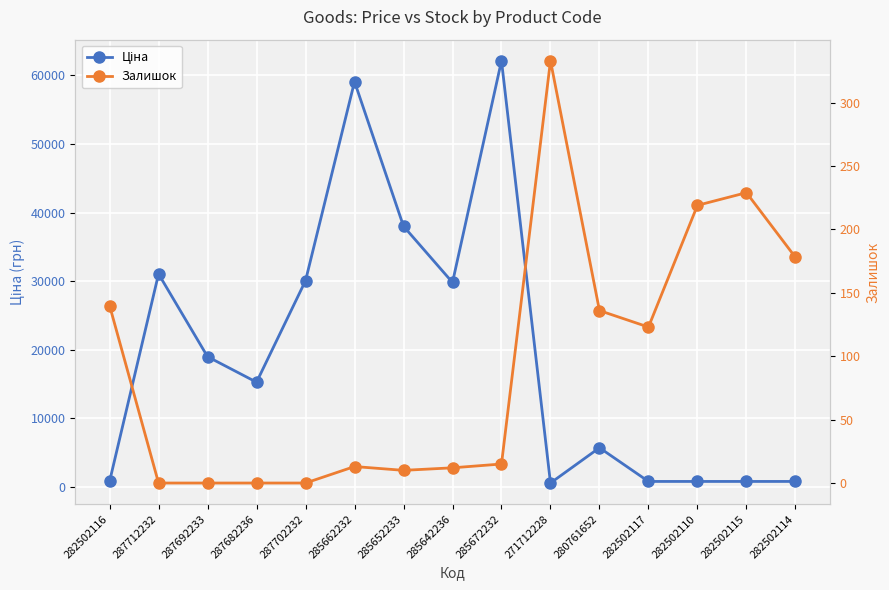

How many data points in Ціна are above 15288?

7